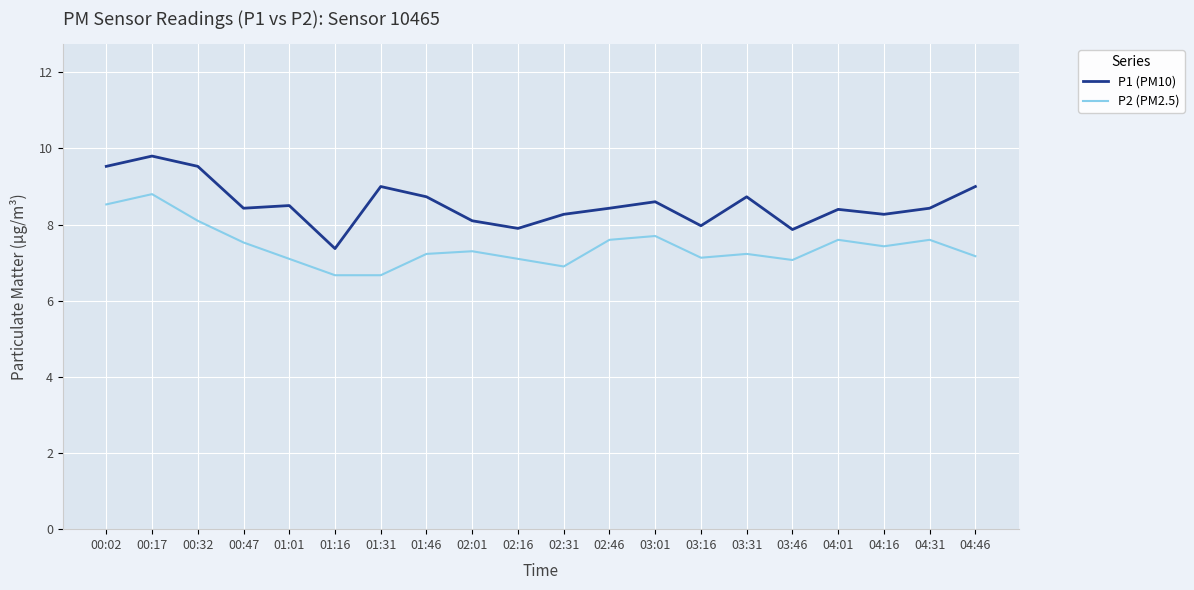

What is the spread (max minus min) of values at 04:16?

0.8